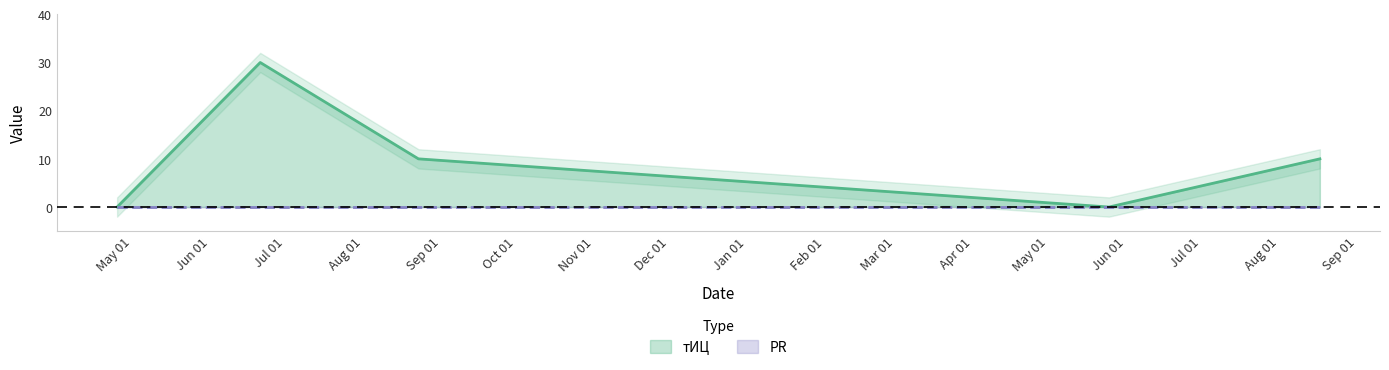

What is the label of the 5th point from the left?

2017-08-17